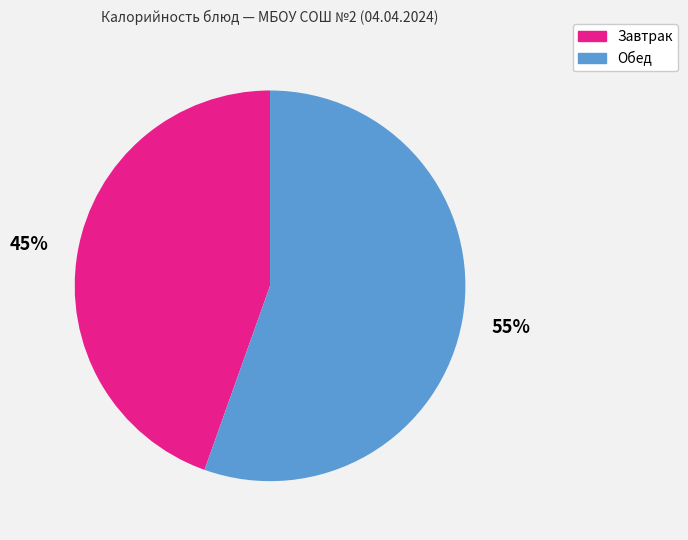

Is there any slice that represents more than half of the pie?

Yes